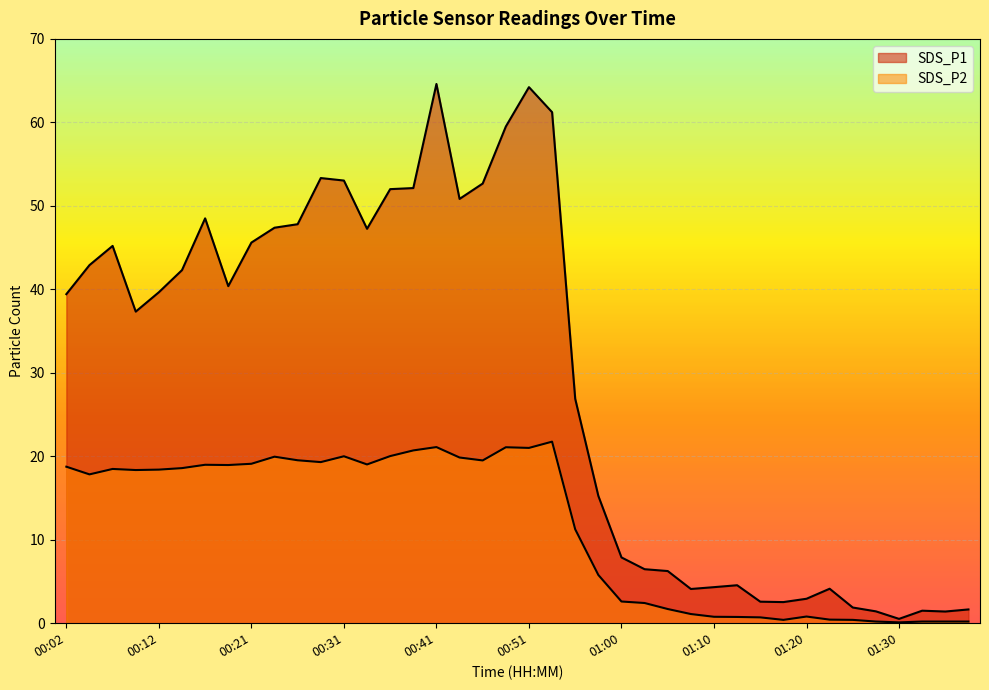

Which has a higher value, 00:51 or 00:56?

00:51